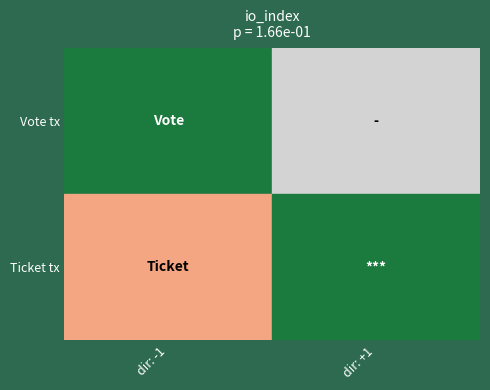

Rank the series at dir: +1 from lowest to highest value.

Vote tx, Ticket tx